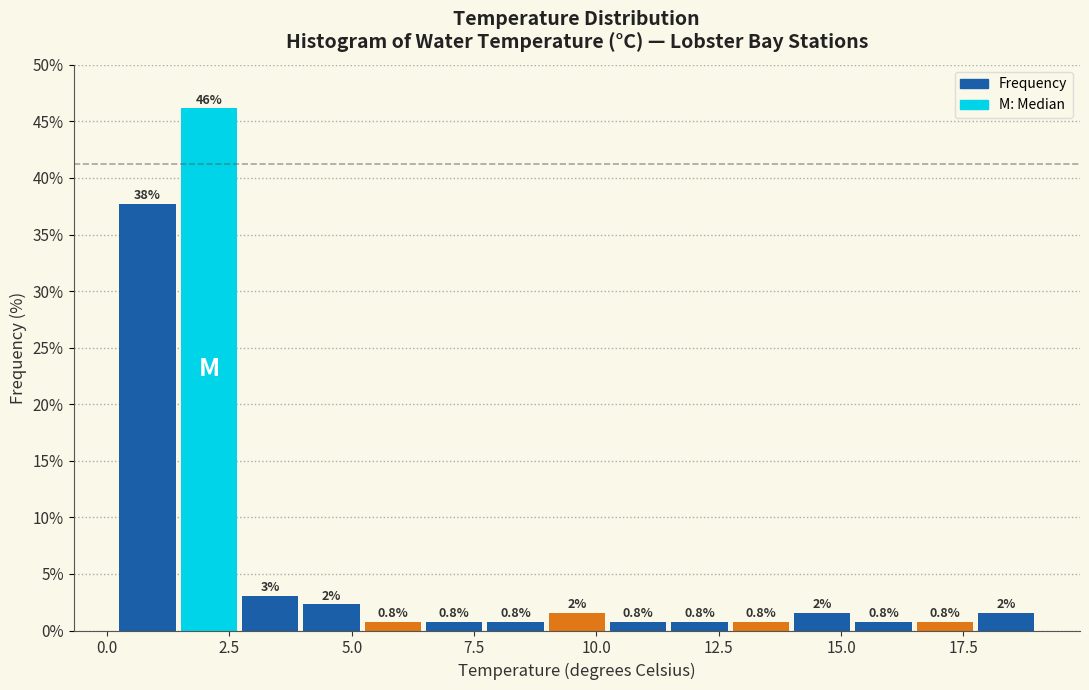

Around what value on the x-axis is the tallest bar? Give the approximate position of its centre, as read against the axis.

2.0